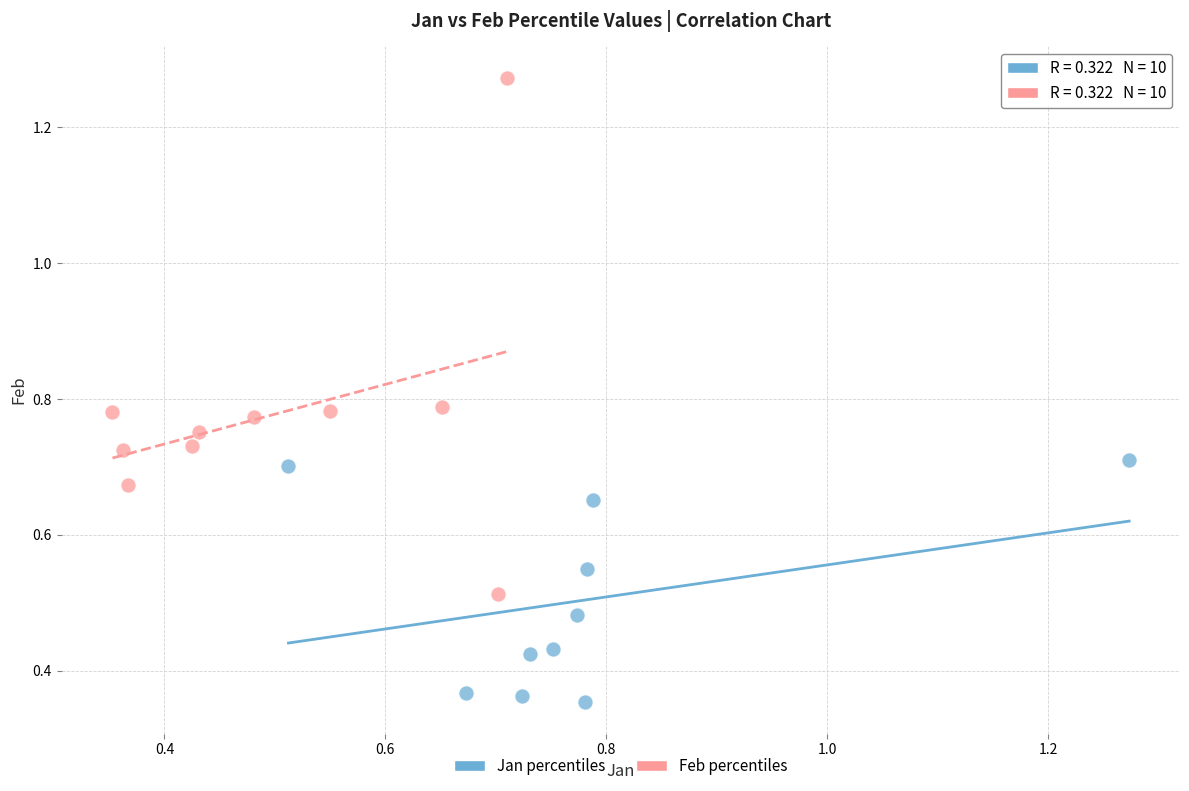

Which series contains the highest Y value?

Feb percentiles